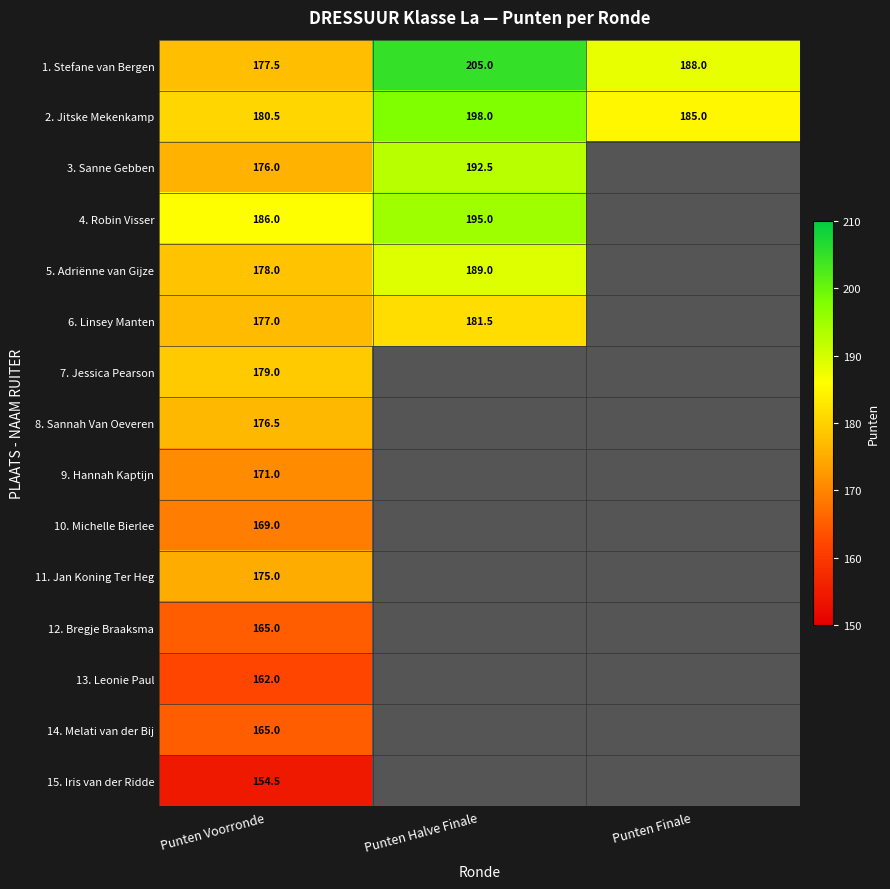

Count the number of data series in this chart.

15